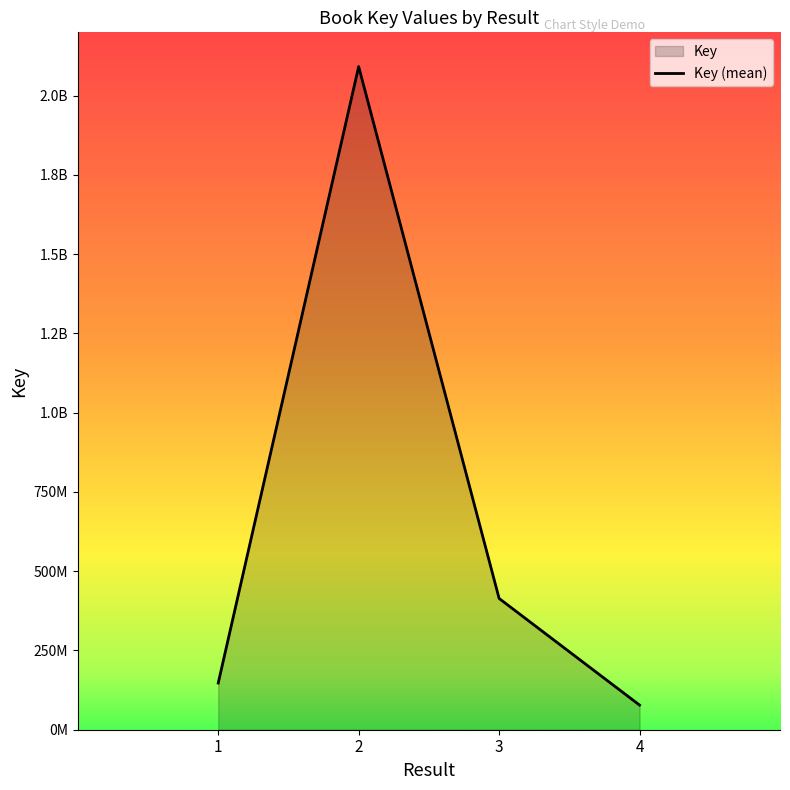

What is the sum of the values at 4 and 3?

491849005